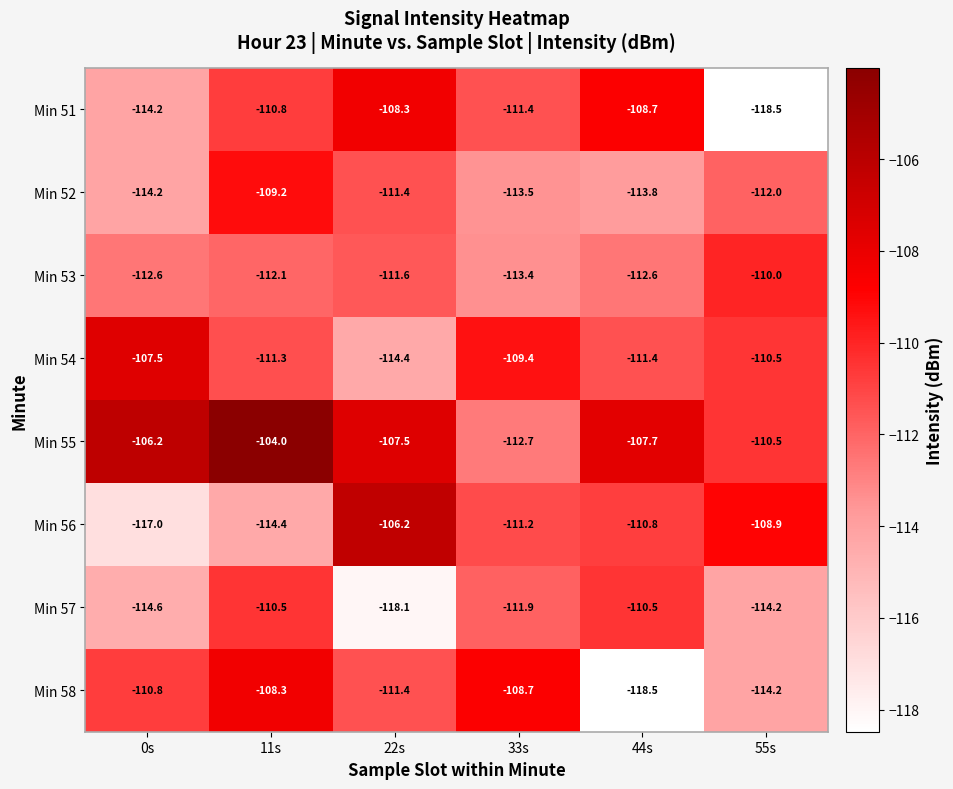

At which label does Min 53 reach its peak?

55s